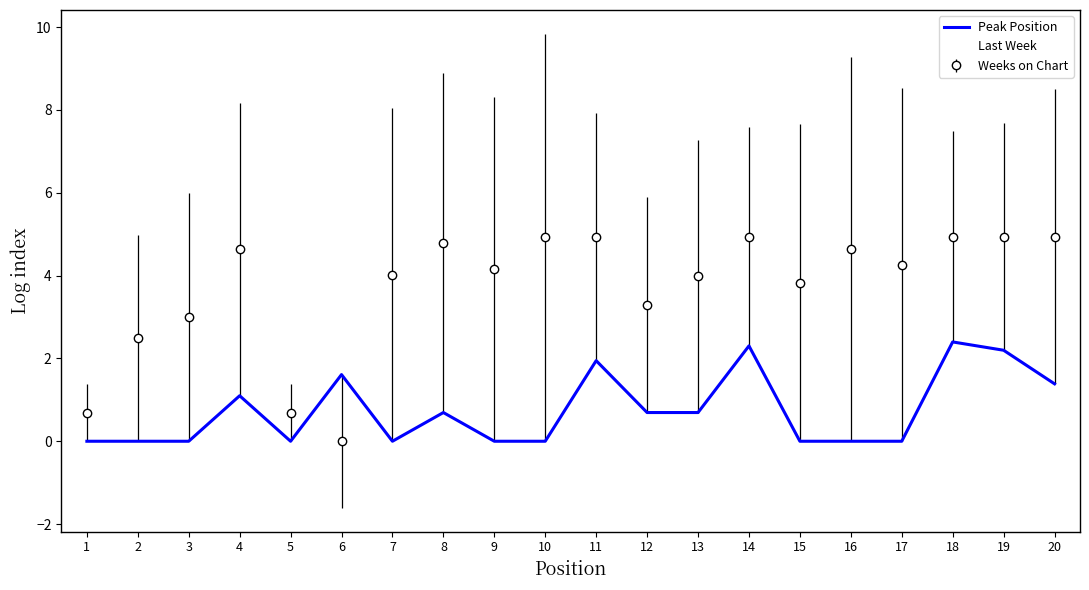

The Last Week series shows 1.1 at 7. True or false?

True